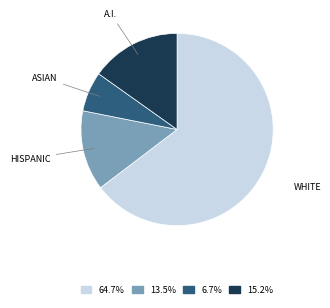

Does any single category account for the majority?

Yes